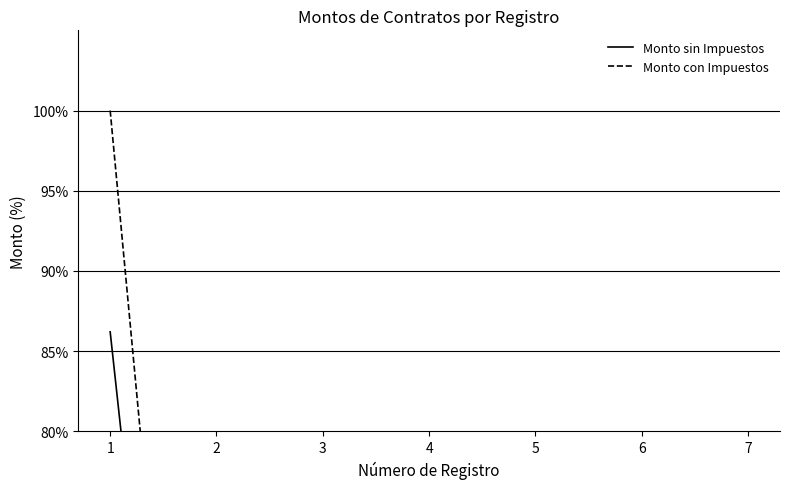

At how many categories does at least one series exceed 97?

1